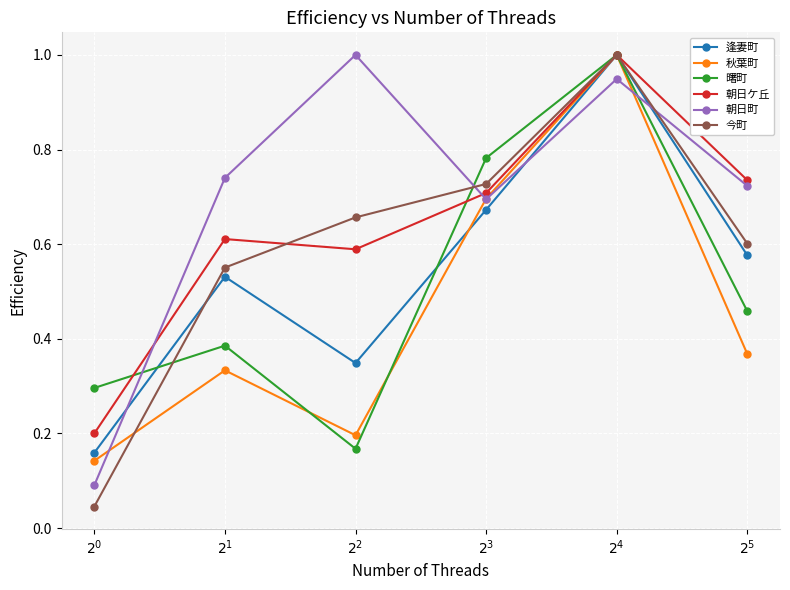

At how many categories does at least one series exceed 0?

6